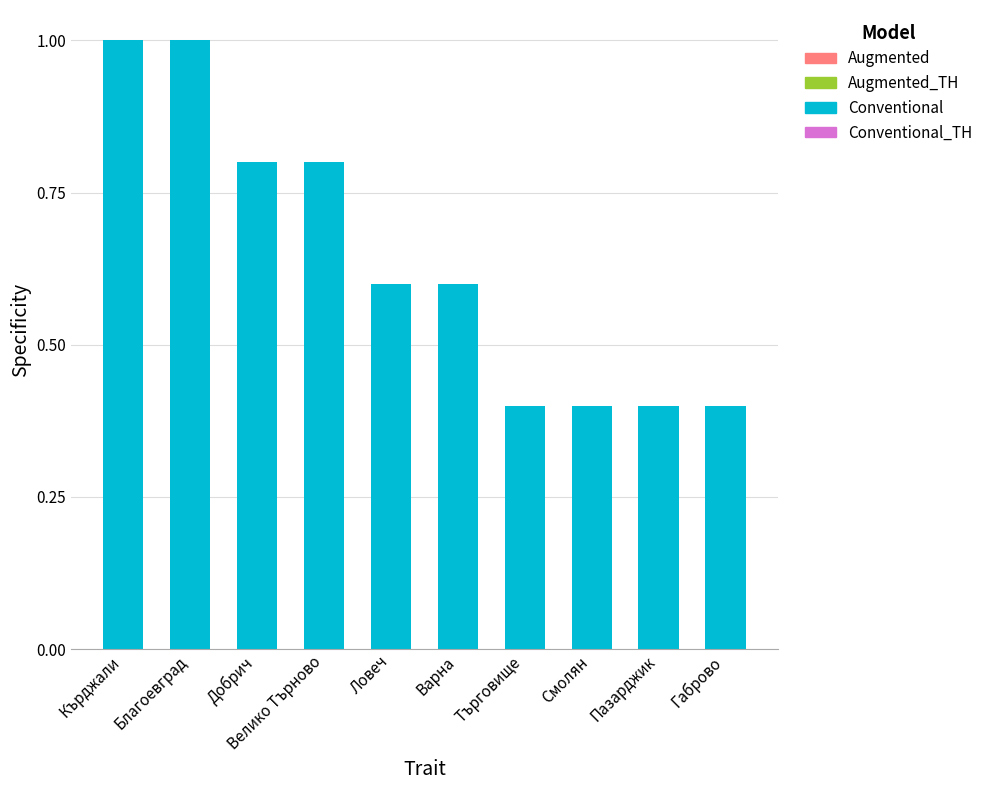

What is the average value?

0.6